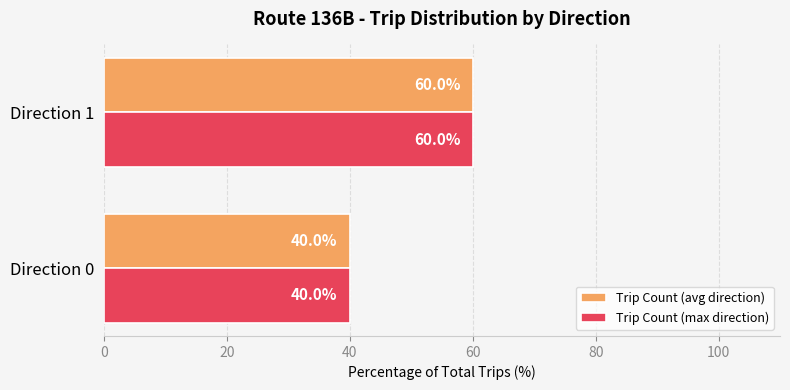

At how many categories does at least one series exceed 43?

1